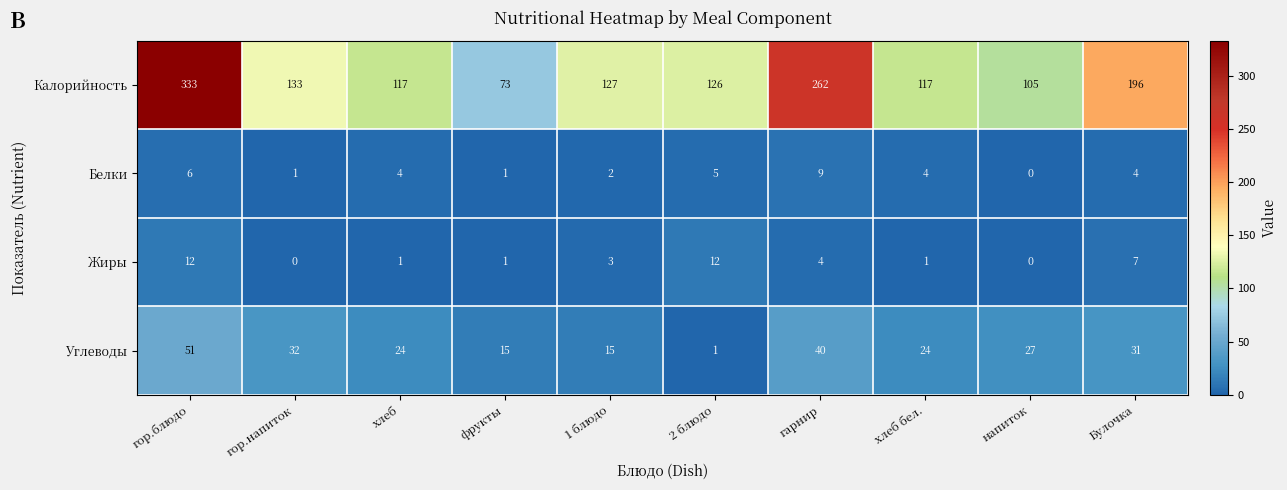

What is the difference between the highest and lowest values at гарнир?

258